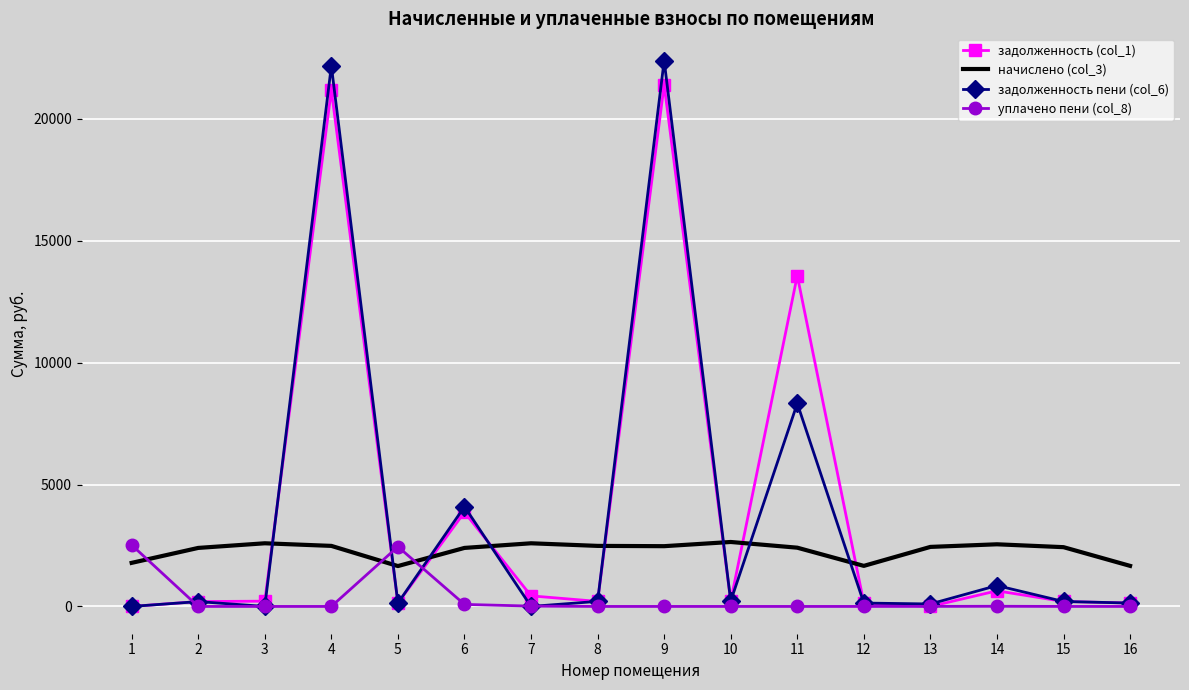

Which series has the largest range (max minus min)?

задолженность пени (col_6)